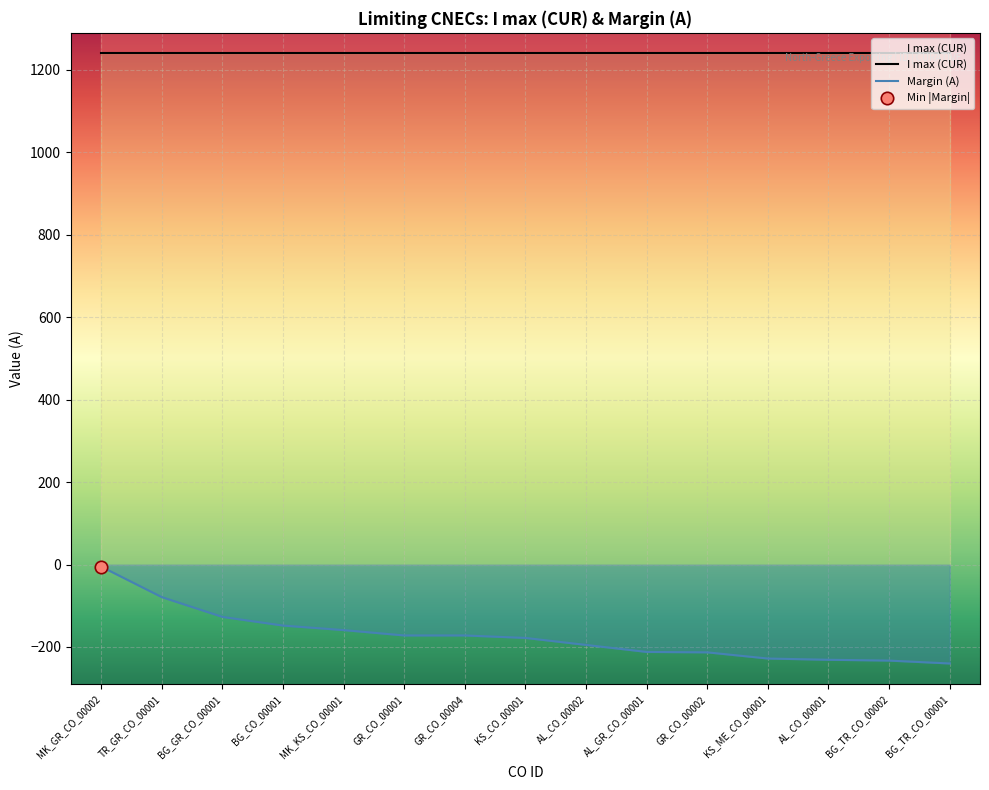

What is the change in value from KS_CO_00001 to AL_GR_CO_00001?

-34